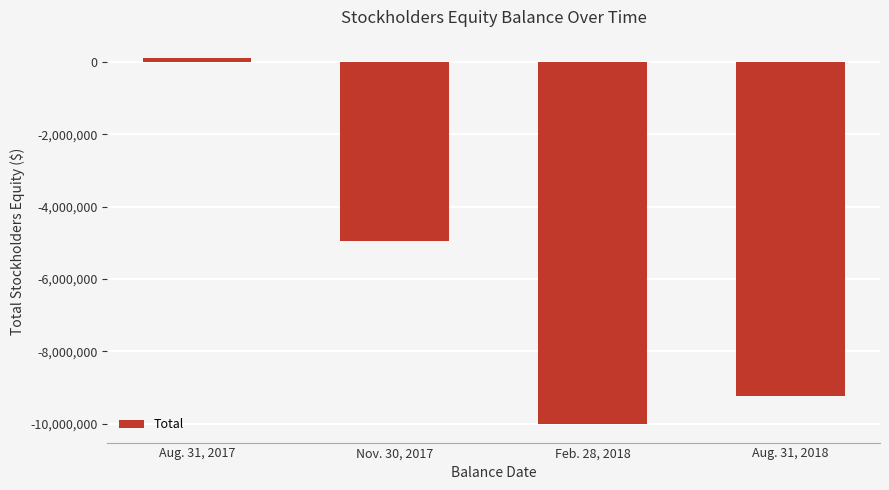

How many values are above zero?

1